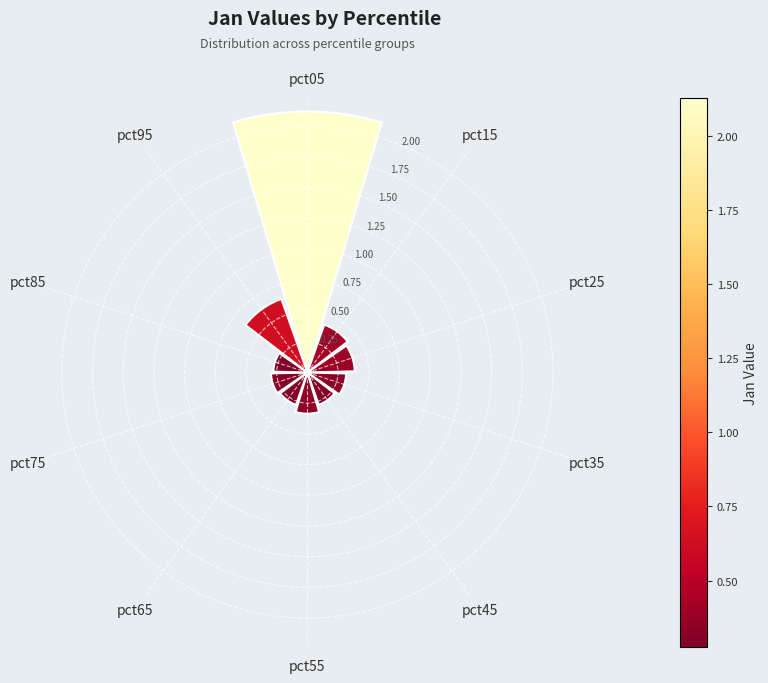

What is the difference between the second highest and second lowest values?

0.4